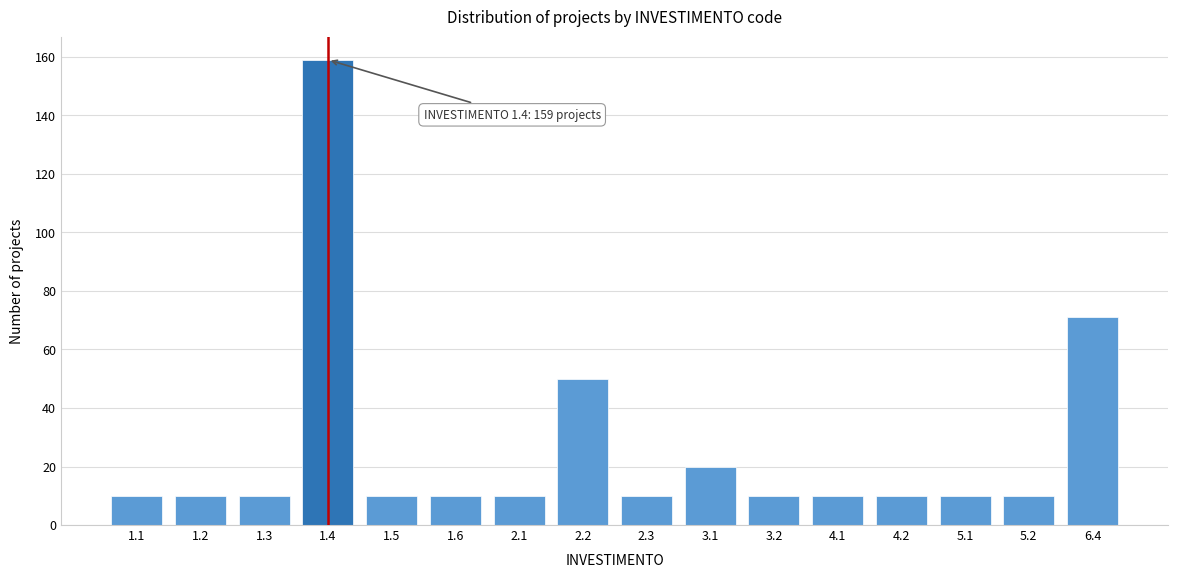

Reading left to right, list all the values displayed in this chart.

10	10	10	159	10	10	10	50	10	20	10	10	10	10	10	71